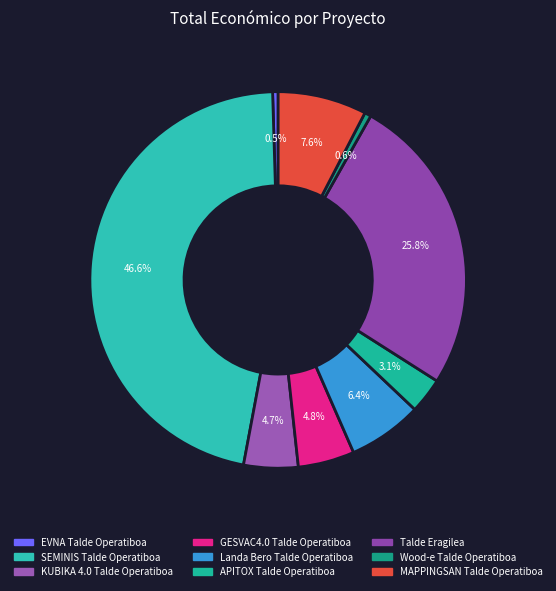

Rank the categories by value from lowest to highest.

EVNA Talde Operatiboa, Wood-e Talde Operatiboa, APITOX Talde Operatiboa, KUBIKA 4.0 Talde Operatiboa, GESVAC4.0 Talde Operatiboa, Landa Bero Talde Operatiboa, MAPPINGSAN Talde Operatiboa, Talde Eragilea, SEMINIS Talde Operatiboa